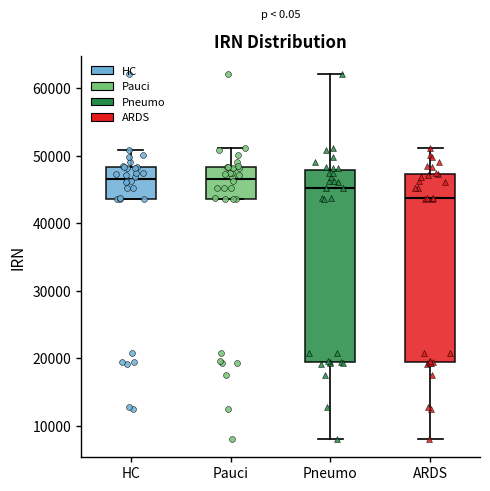

Reading left to right, read every box against the y-axis: the position of its median line, the range the box covers, and the ends of its whiskers. The values are not printed on the chart, so give them approximately, as read against the axis.

HC: median 47000, box 44000 to 48000, whiskers 44000 to 51000
Pauci: median 47000, box 44000 to 48000, whiskers 44000 to 51000
Pneumo: median 45000, box 19000 to 48000, whiskers 8000 to 62000
ARDS: median 44000, box 19000 to 47000, whiskers 8000 to 51000